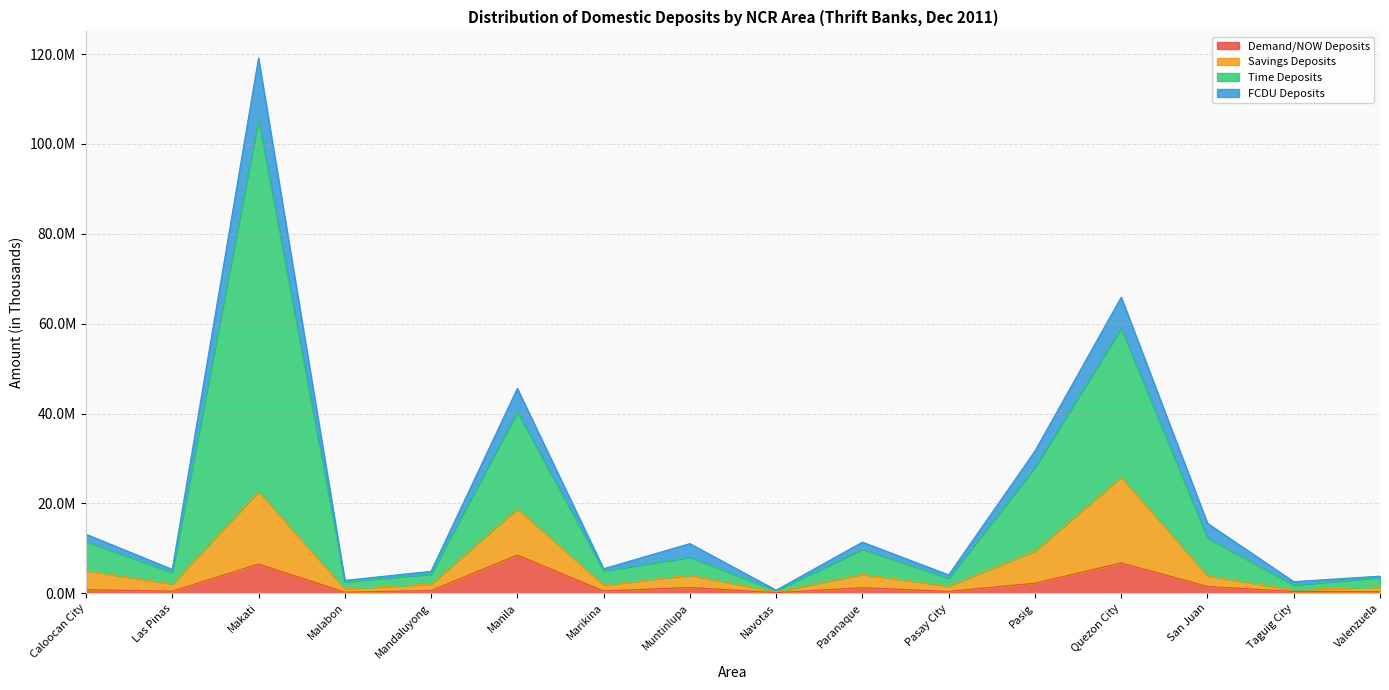

What is the approximate value of Savings Deposits at Mandaluyong?

2039689.1